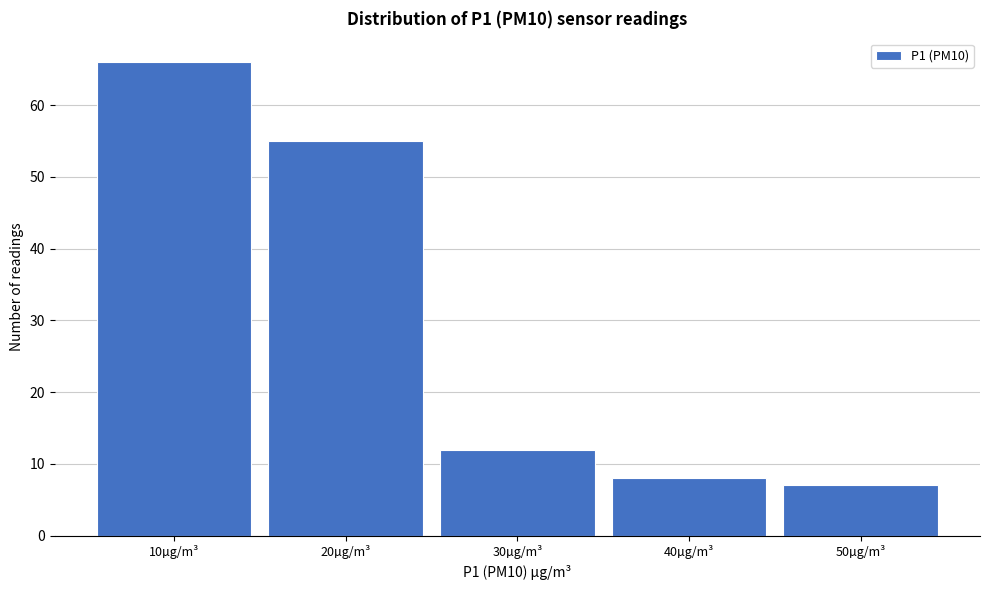

Reading left to right, what are all the values shown in this chart?

10µg/m³=66	20µg/m³=55	30µg/m³=12	40µg/m³=8	50µg/m³=7